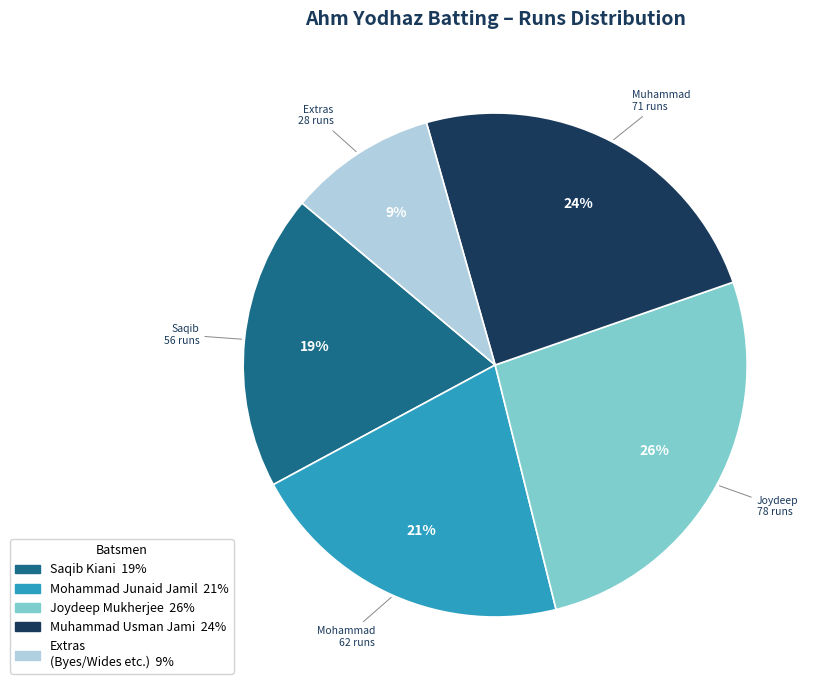

To the nearest percent, what is the average slice percentage?

20%